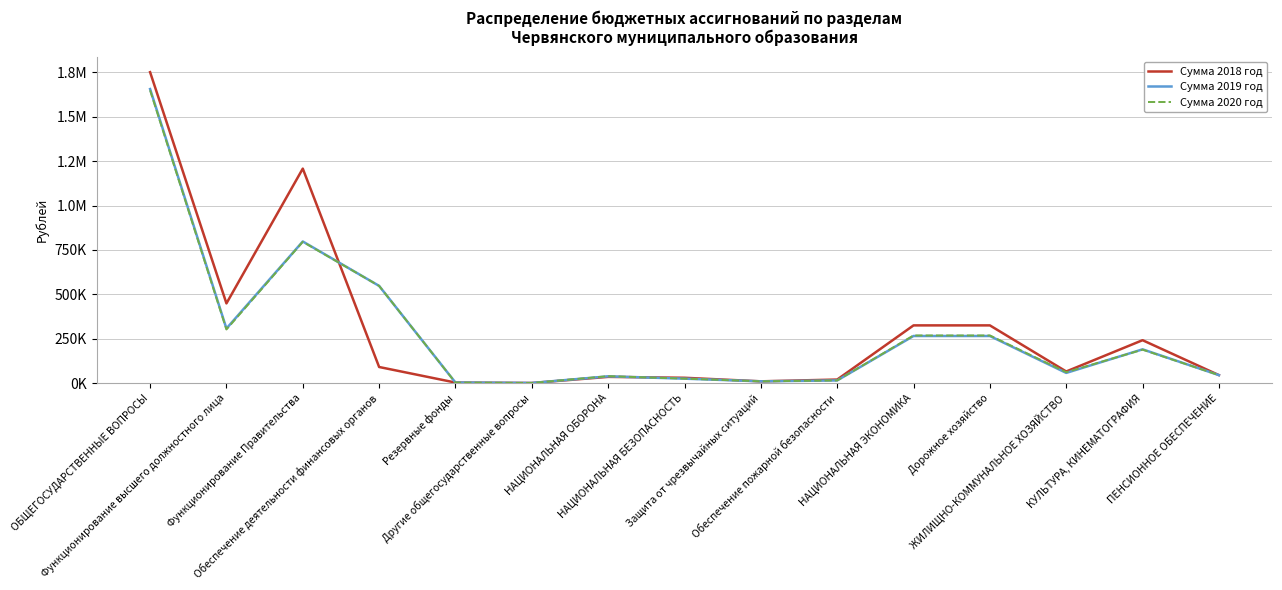

What is the maximum value for Сумма 2020 год?

1648637.0